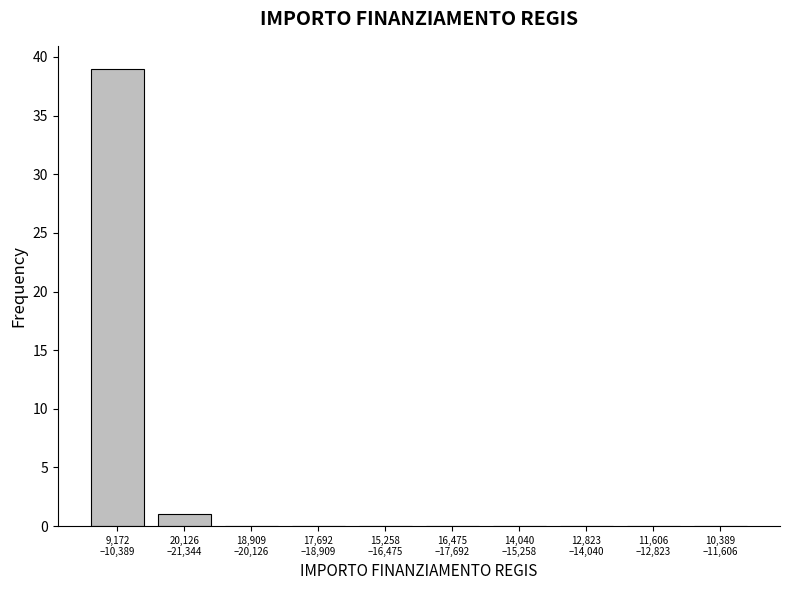

What is the maximum value shown in the chart?

39